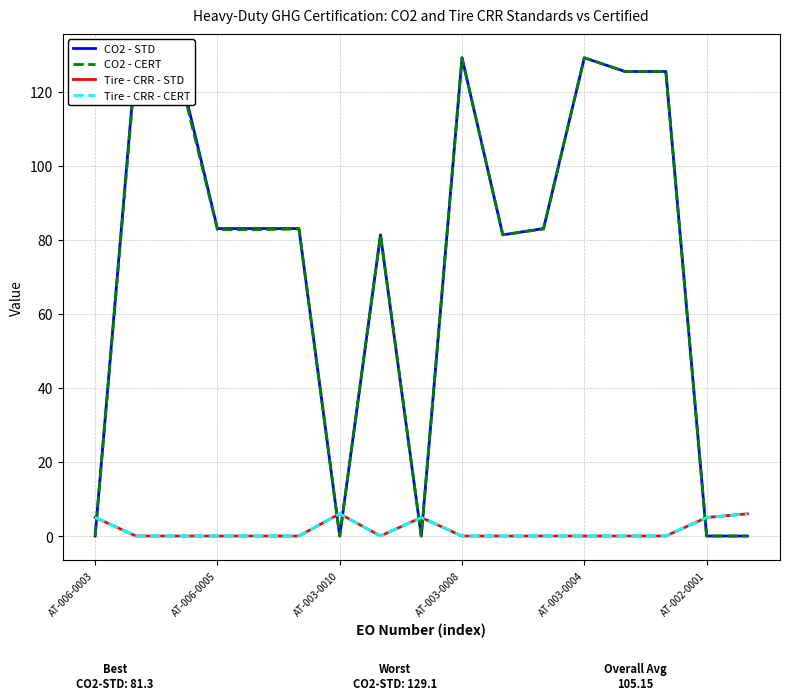

True or false: CO2 - CERT and CO2 - STD cross at least once.

False